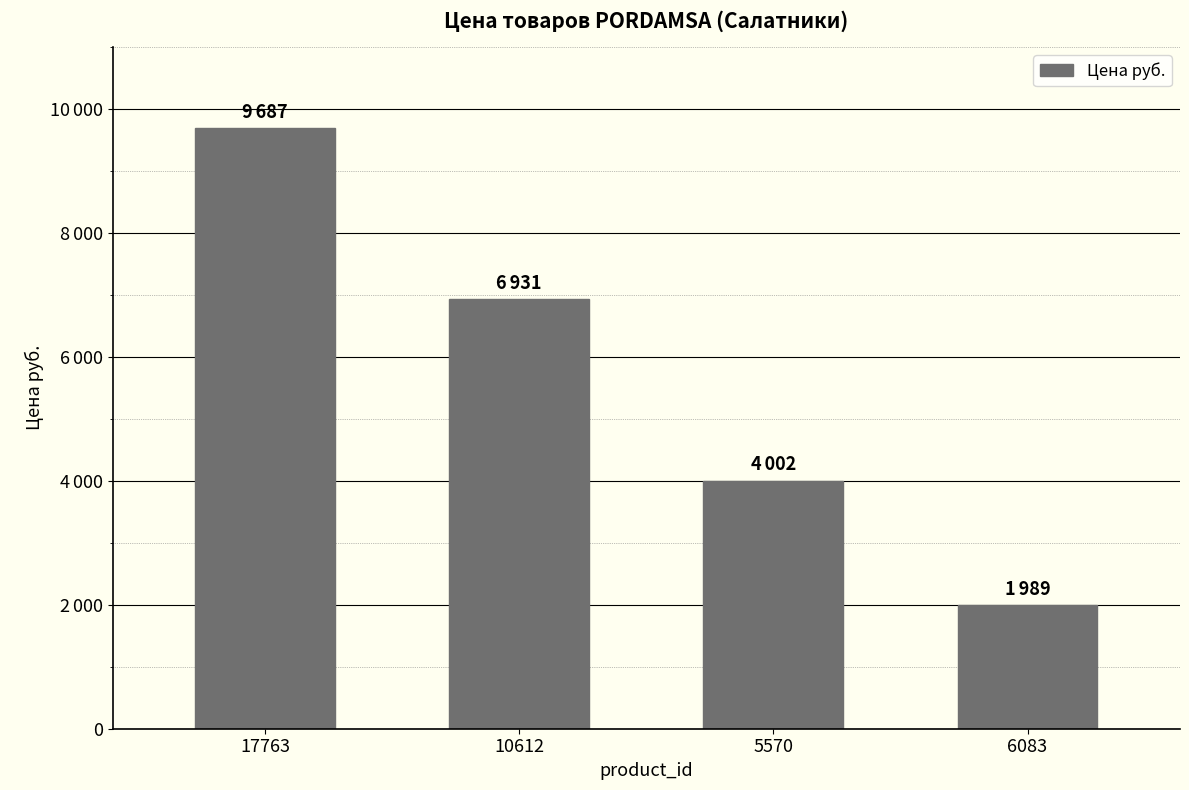

List the labels in order of value, largest first.

17763, 10612, 5570, 6083